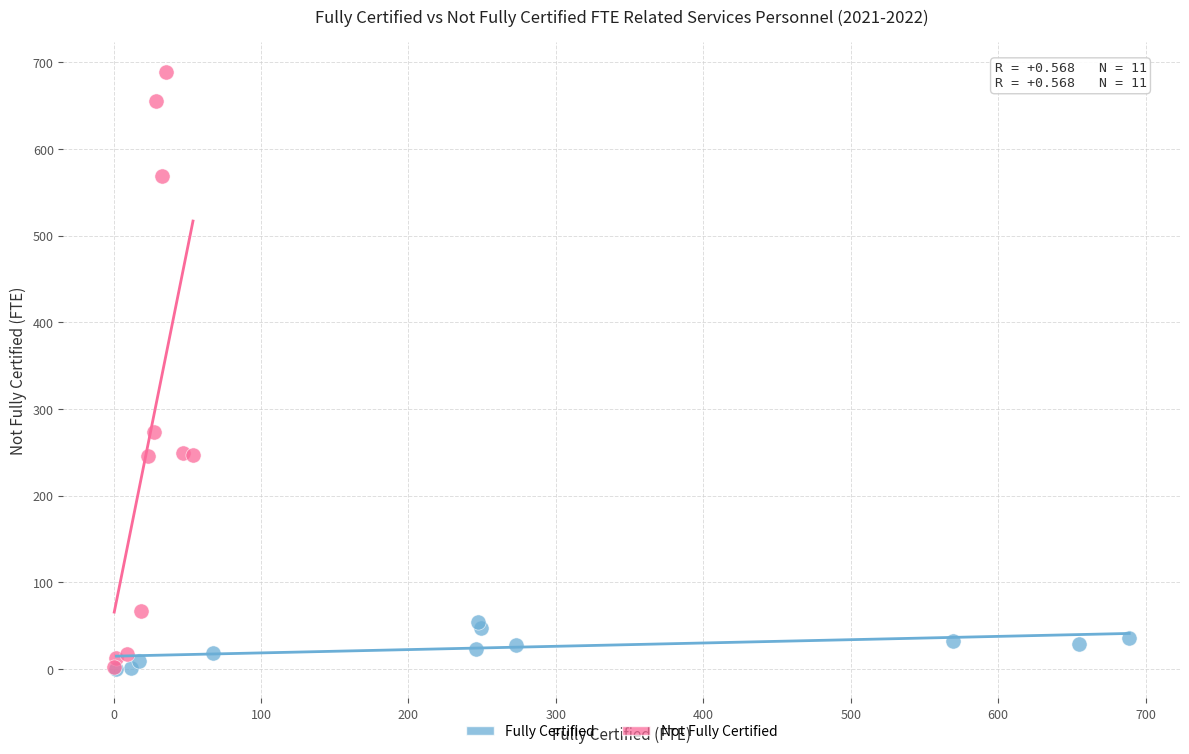

Which series has the widest spread of Y values?

Not Fully Certified